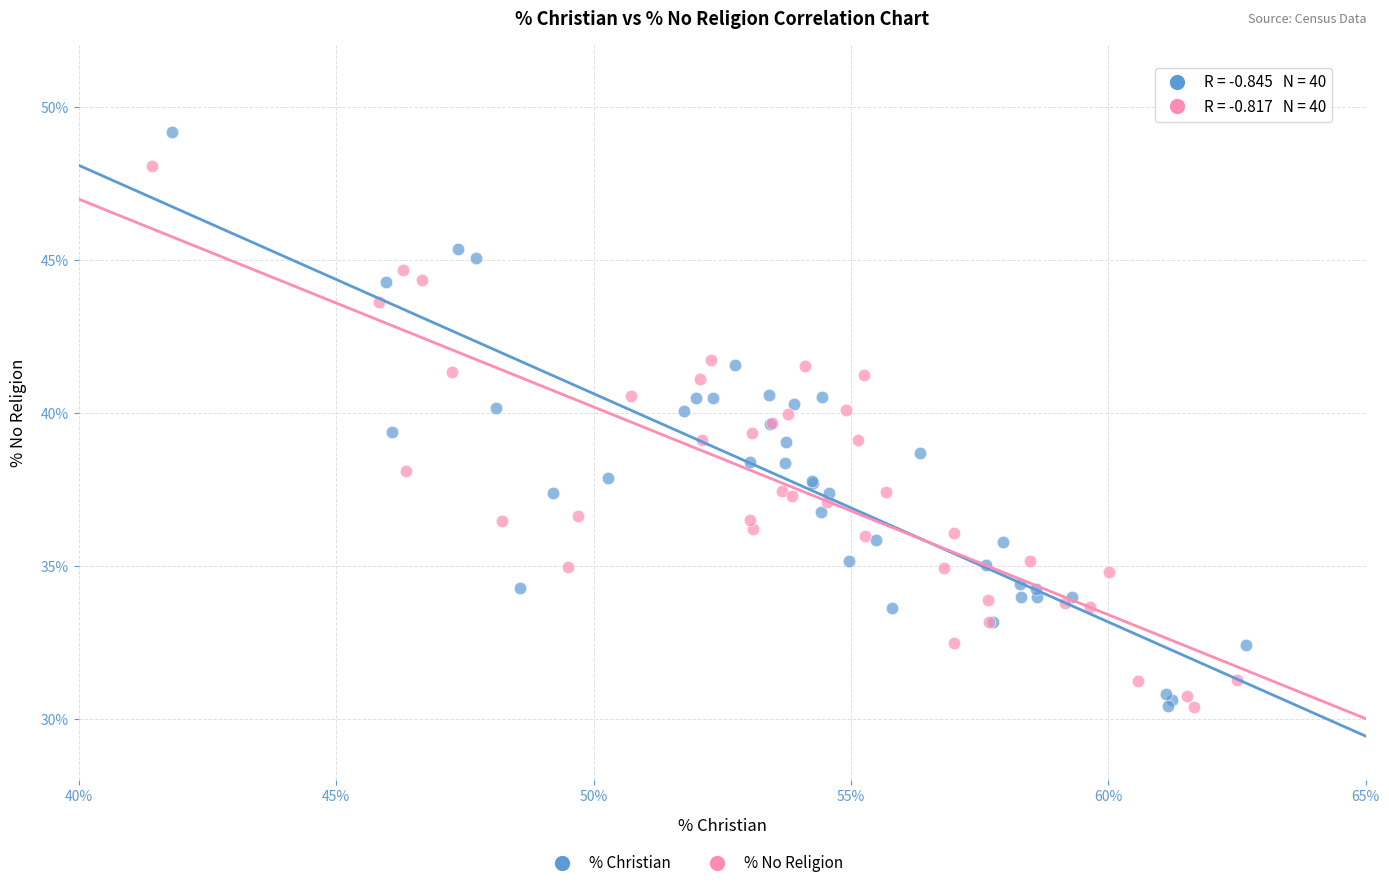

Which series has the largest Y range (max minus min)?

% Christian